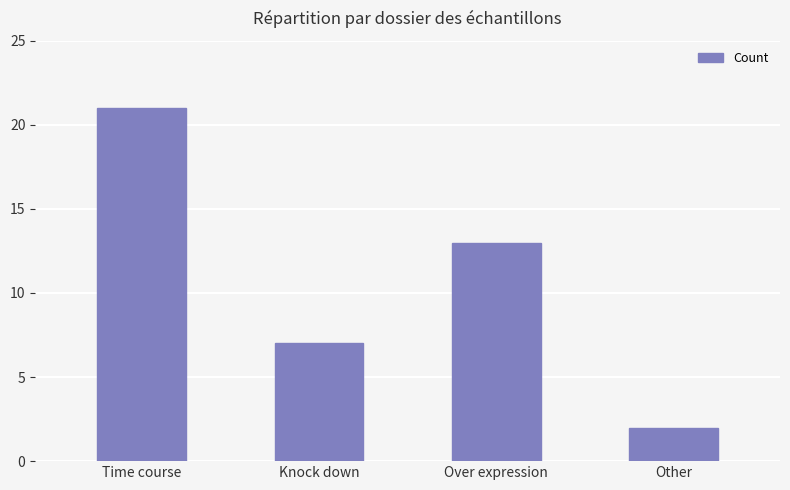

List the labels in order of value, largest first.

Time course, Over expression, Knock down, Other